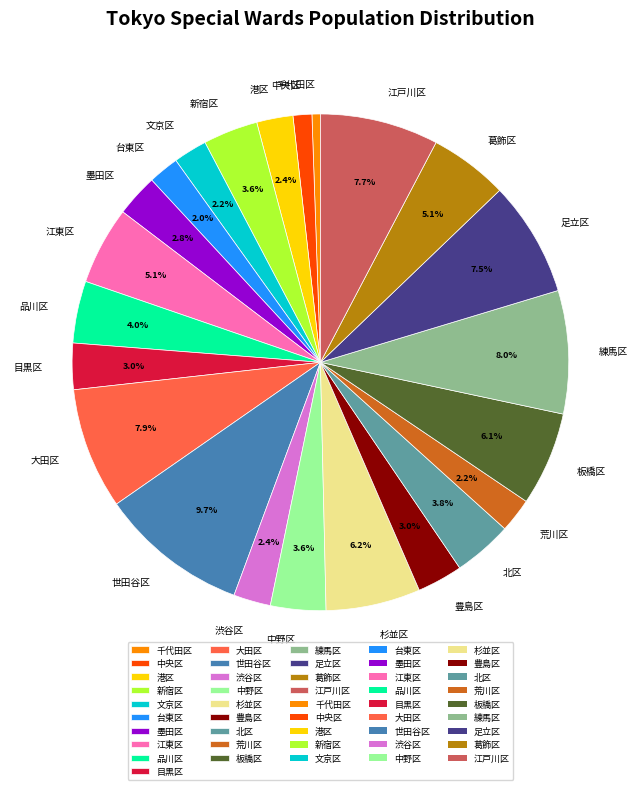

Which slice is the largest?

世田谷区